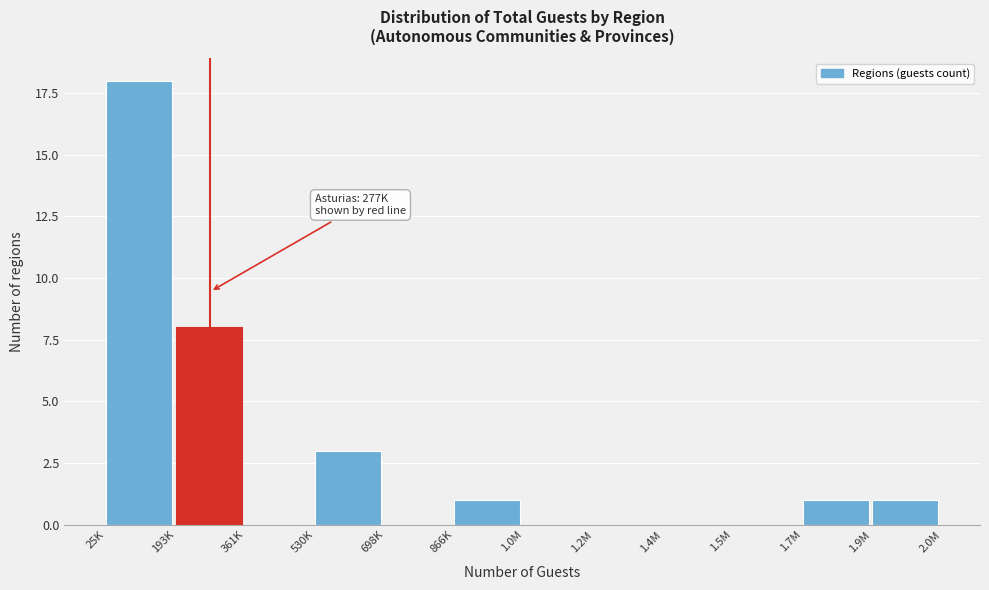

Reading left to right, list all the values displayed in this chart.

25K=18	193K=8	361K=0	530K=3	698K=0	866K=1	1.0M=0	1.2M=0	1.4M=0	1.5M=0	1.7M=1	1.9M=1